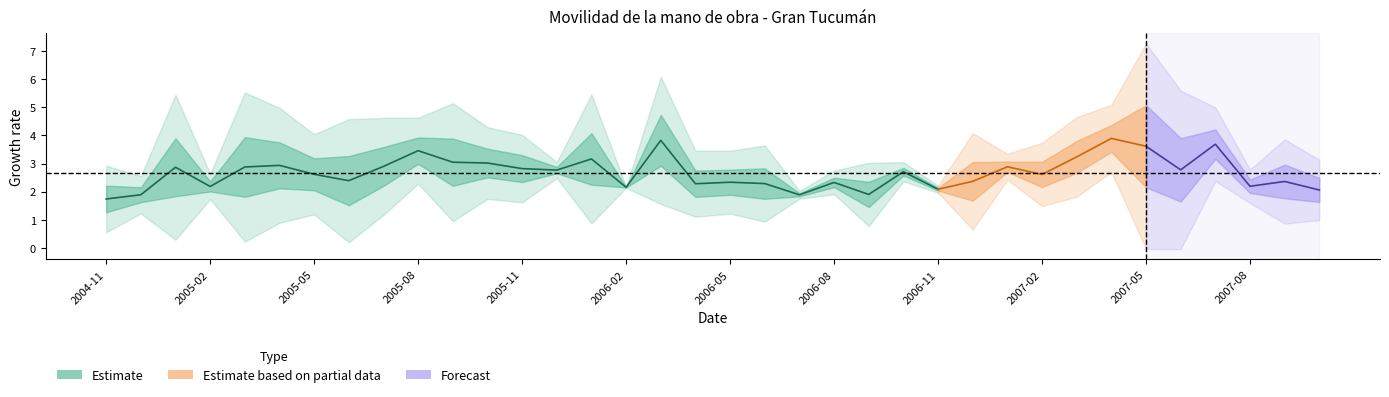

Between 2005-11 and 2006-05, which is larger?

2005-11